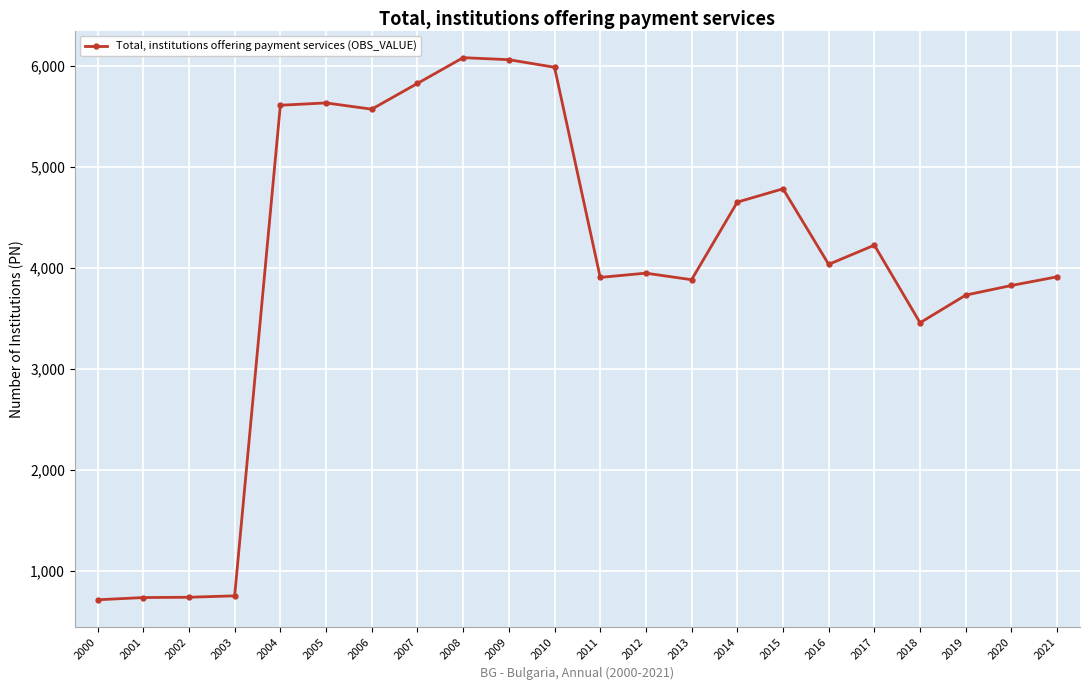

At which label is the value closest to 3399?

2018